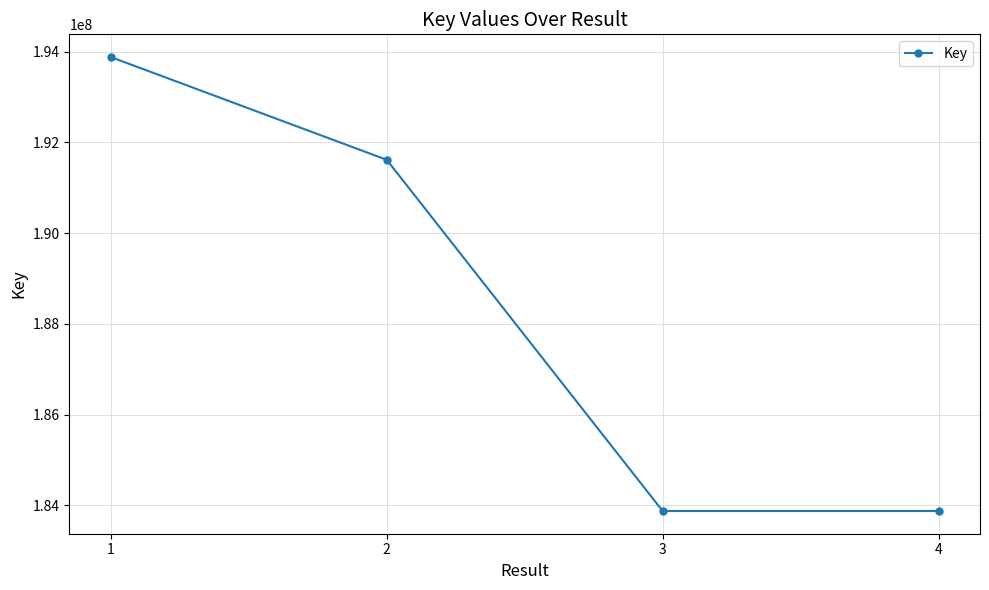

How many values are below 191614502?

2